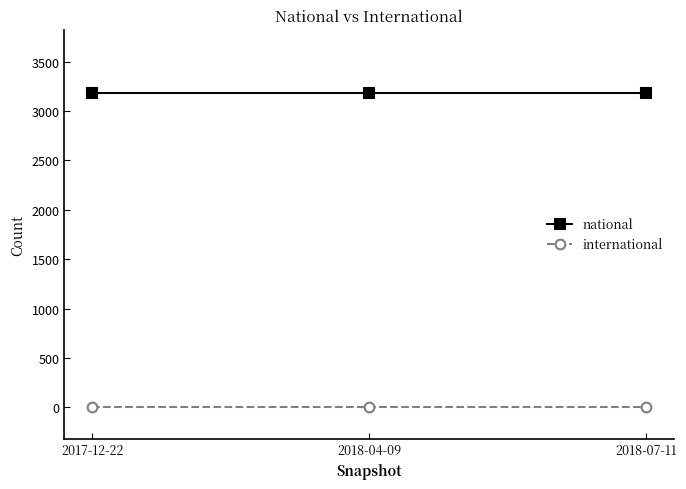

Reading right to left, transcribe all the data shown in this chart.

national: 3186	3186	3186
international: 0	0	0